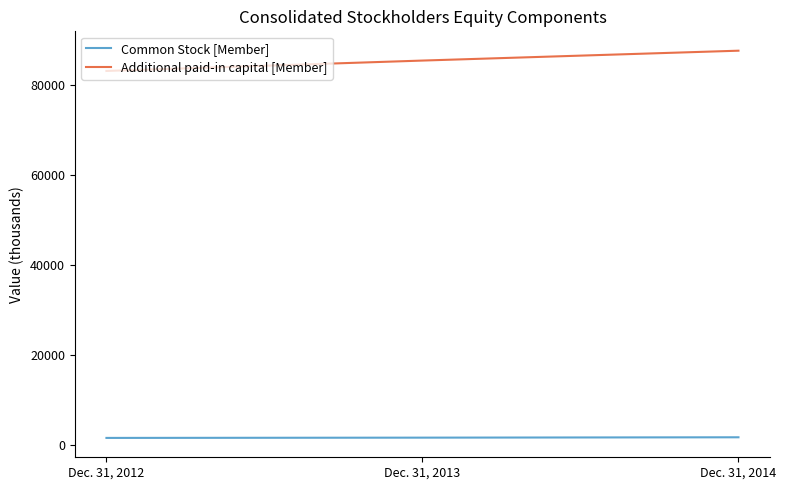

What is the sum of all Common Stock [Member] values?

5127